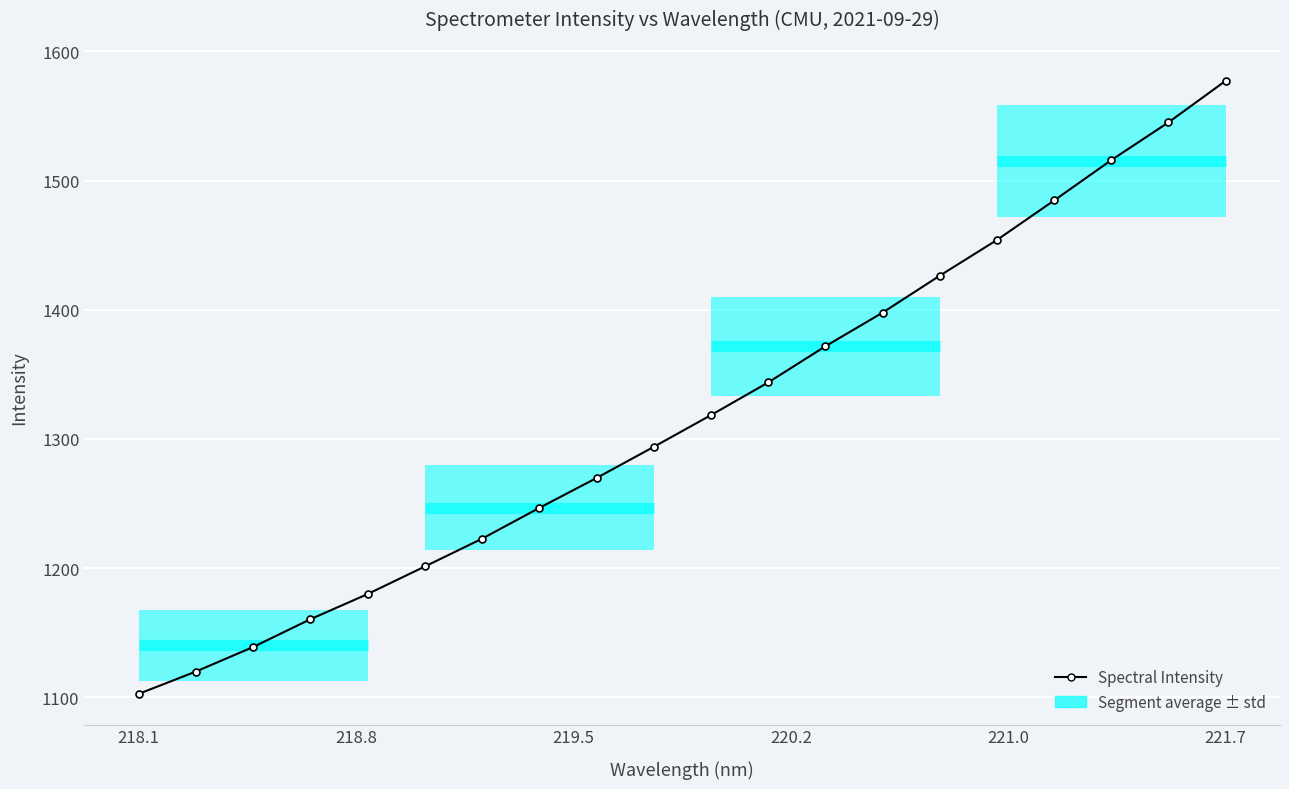

What is the difference between the maximum and minimum values?

474.6